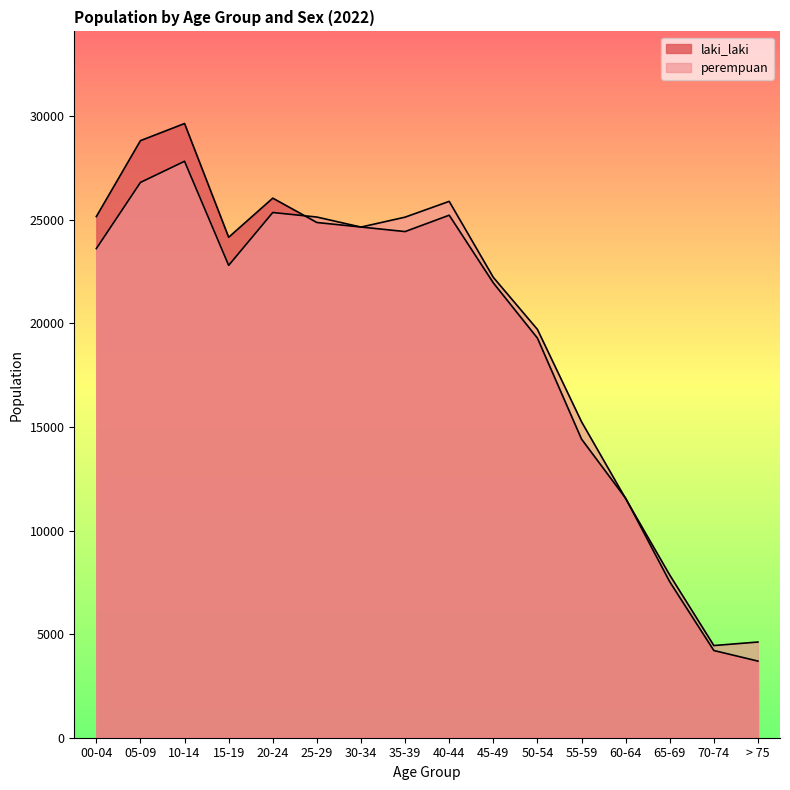

Where does the laki_laki series first go above 24435?

00-04